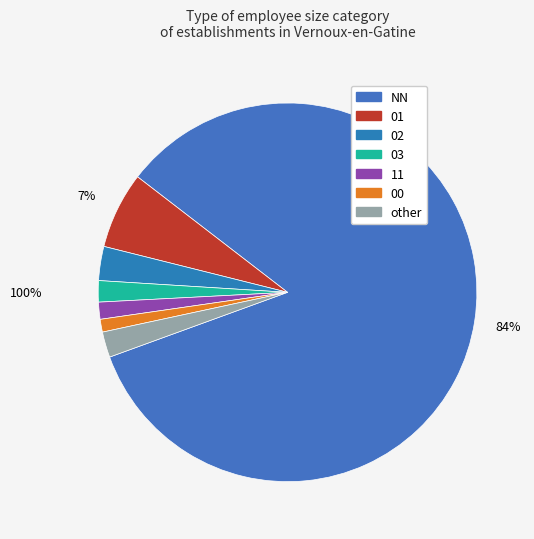

How many slices are in this pie chart?

7